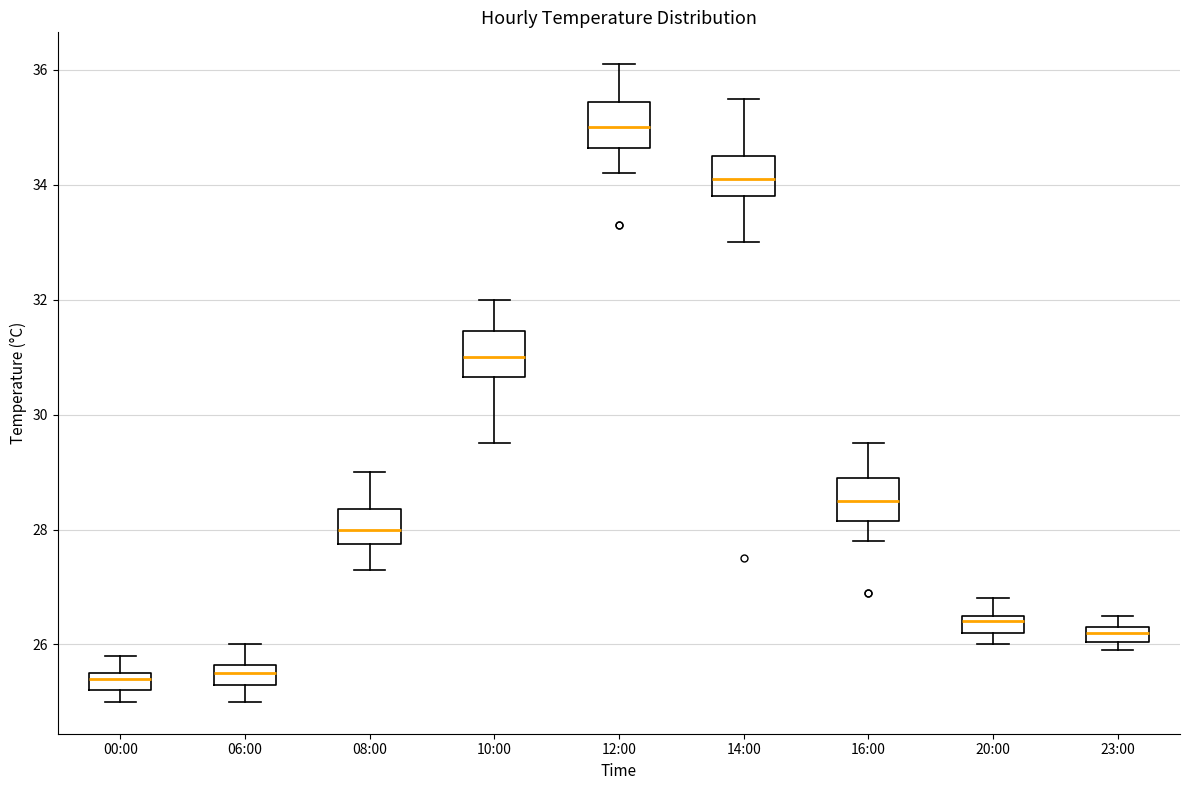

Where does the lower whisker of the box for 08:00 end on the y-axis? The values are not printed on the chart, so give them approximately, as read against the axis.

27.4